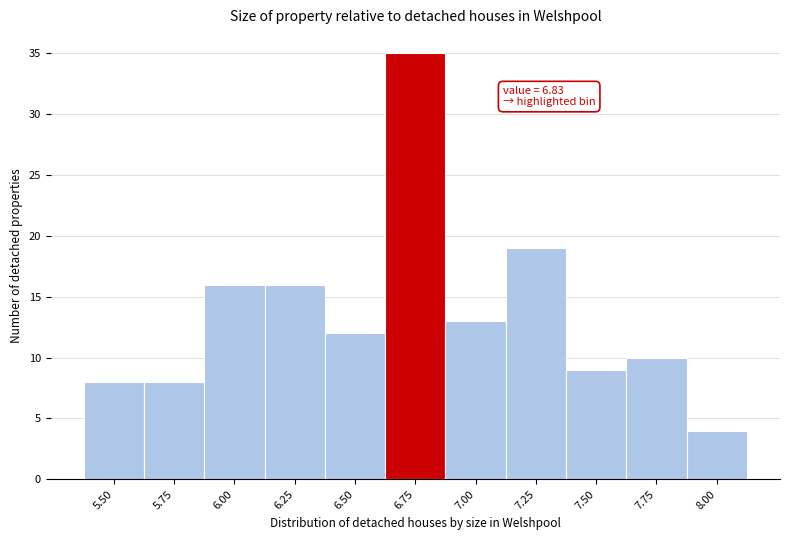

Reading right to left, list all the values displayed in this chart.

4	10	9	19	13	35	12	16	16	8	8